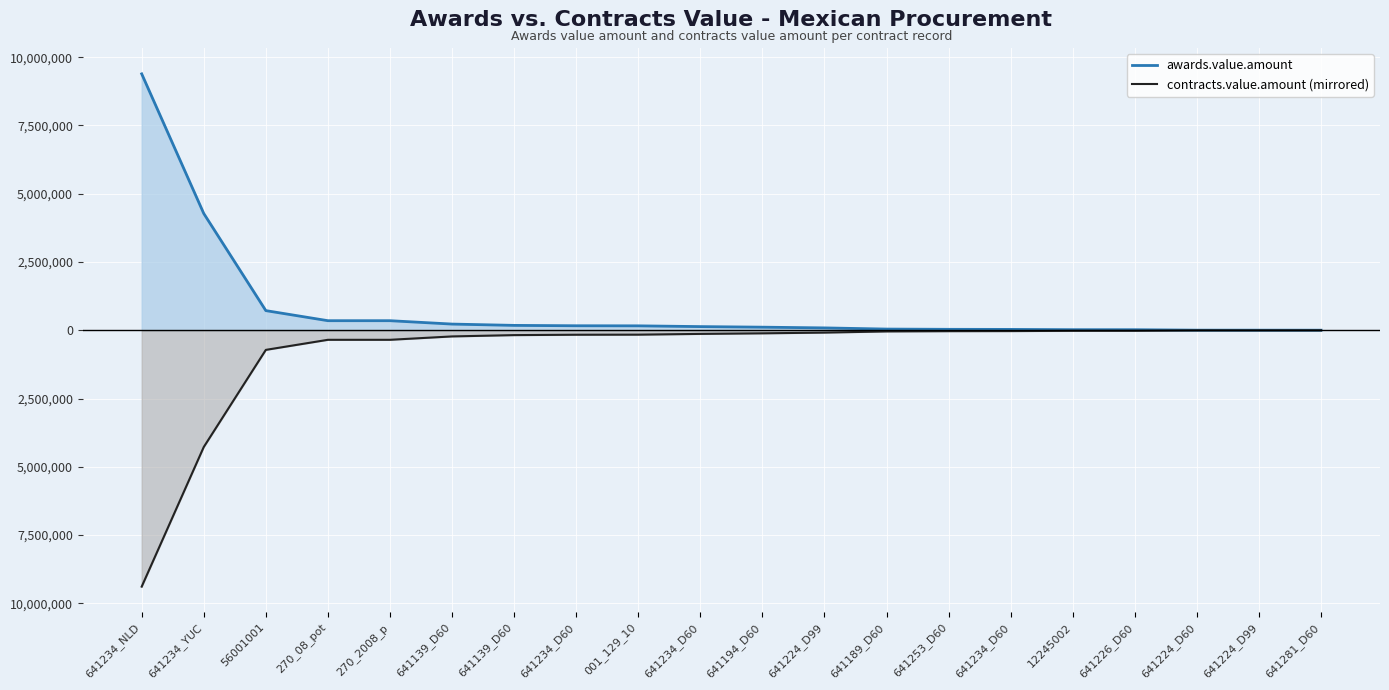

True or false: awards.value.amount and contracts.value.amount (mirrored) intersect in this chart.

False